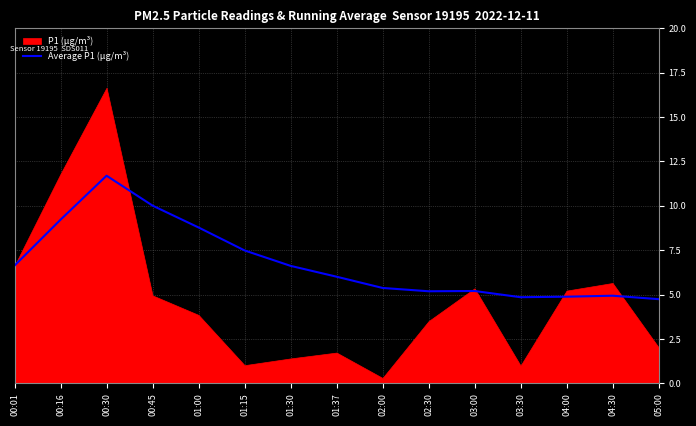

True or false: Average P1 (µg/m³) has a value of 4.8 at 03:30.

True